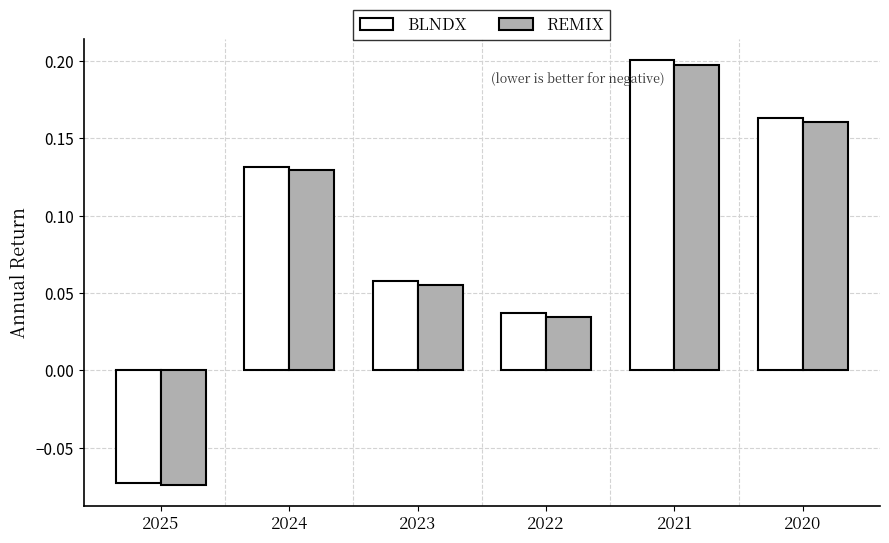

The REMIX series shows 0.2 at 2020. True or false?

True